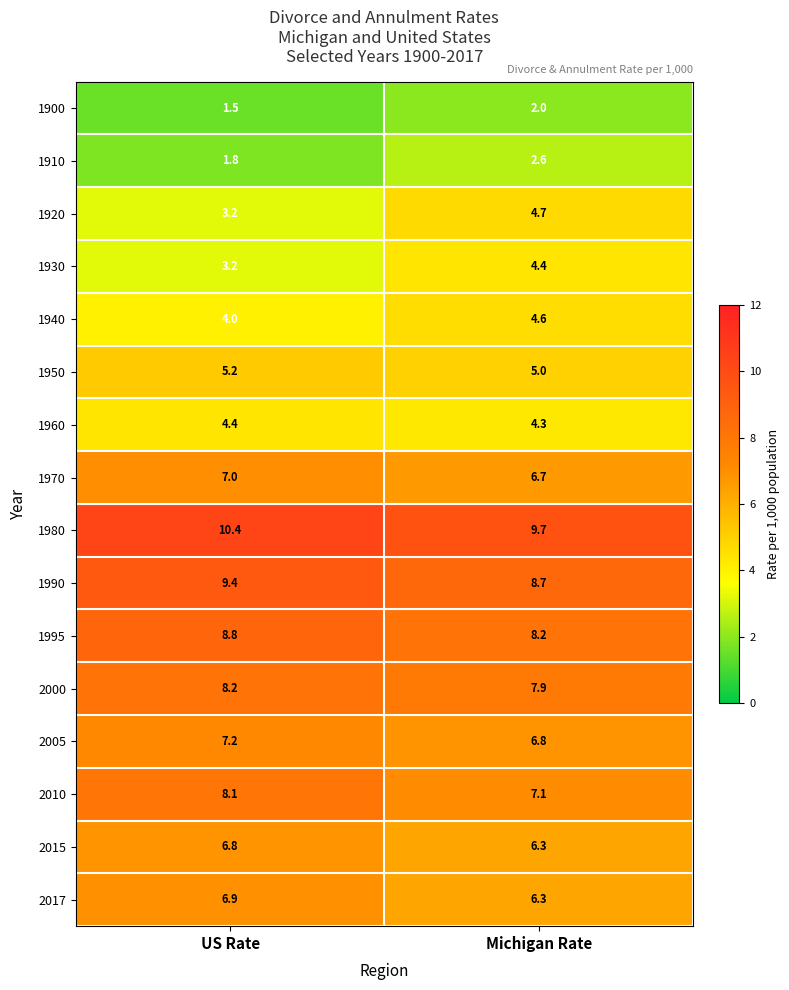

What is the total value across all series at Michigan Rate?

95.3